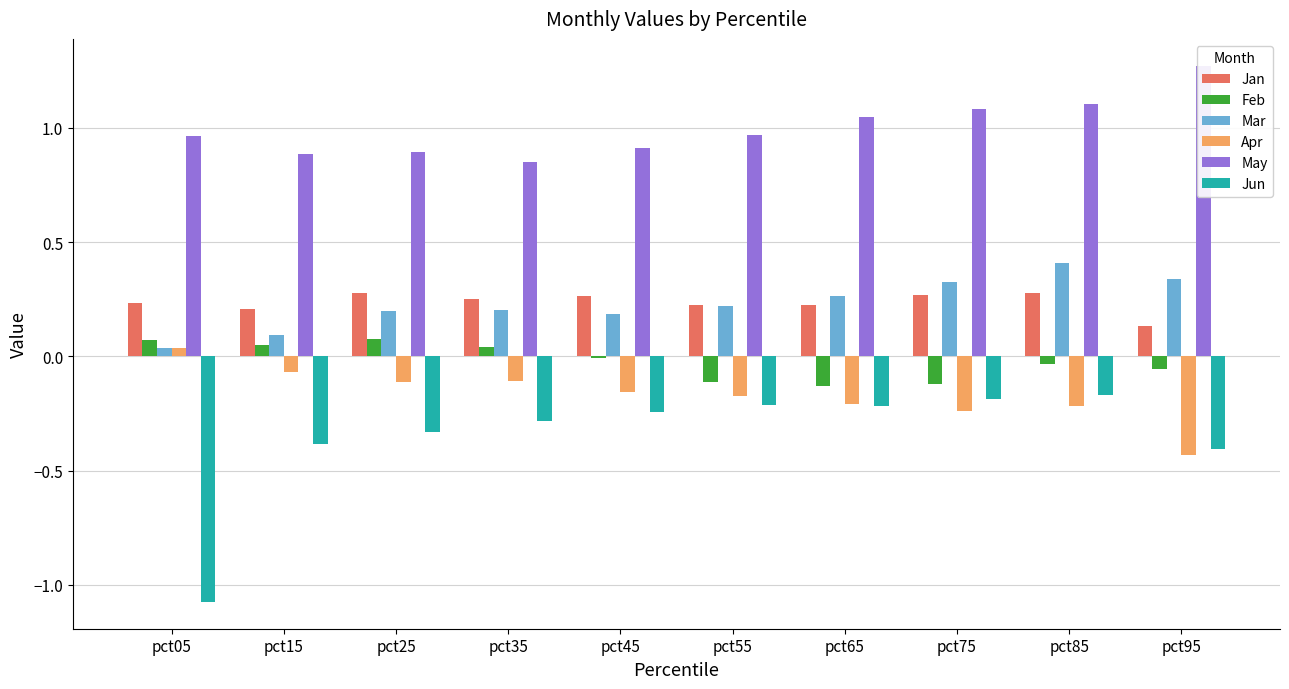

What is the sum of all Mar values?

2.3